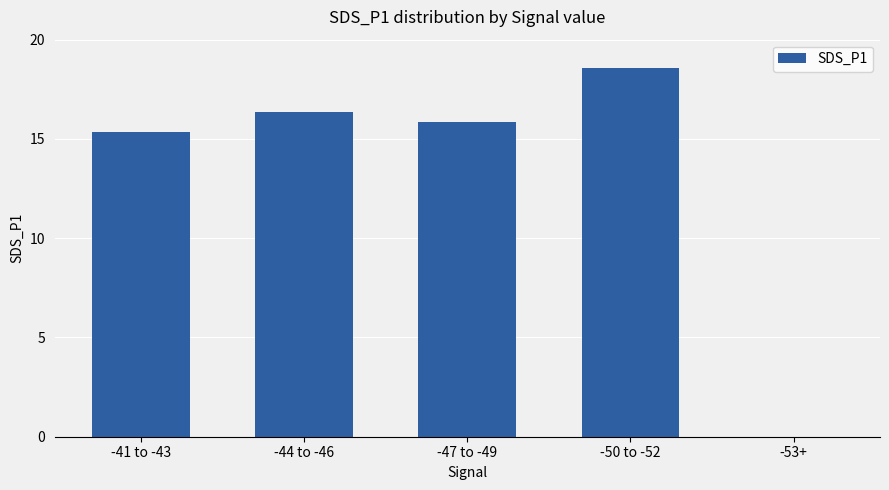

What is the sum of all values?

66.1